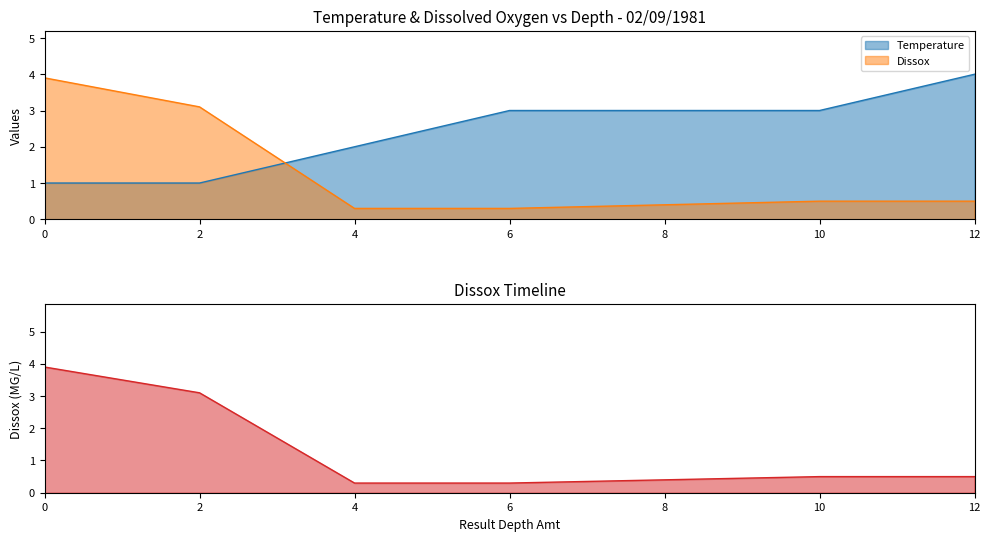

What is the lowest value of the Temperature series?

1.0